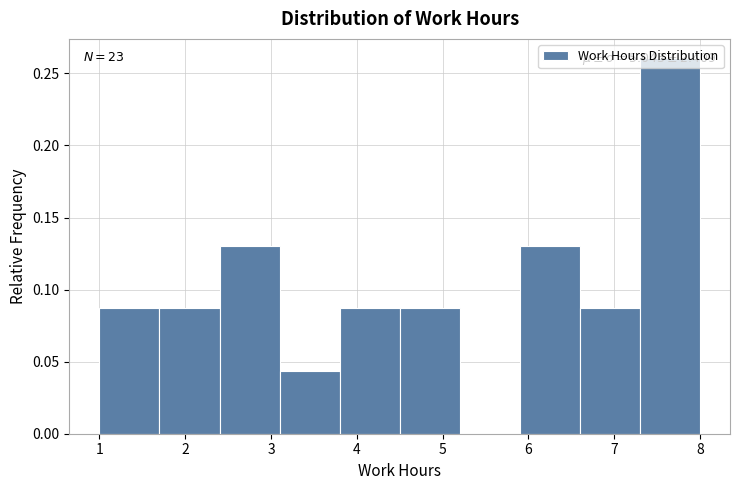

Over which range of the x-axis is the bar tallest?

7.3 to 8.0